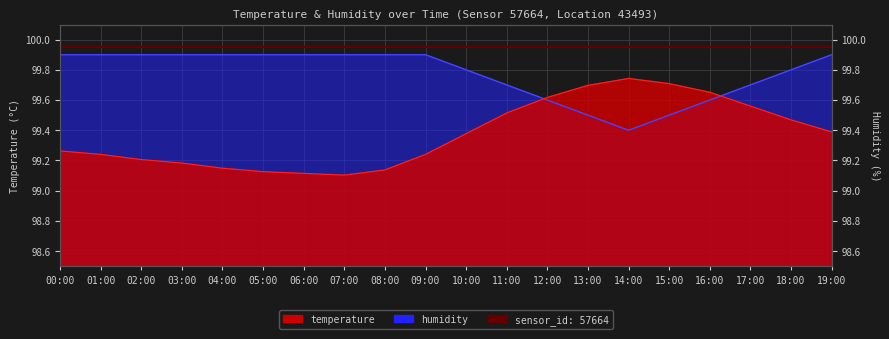

At which category does temperature reach its first local peak?

14:00